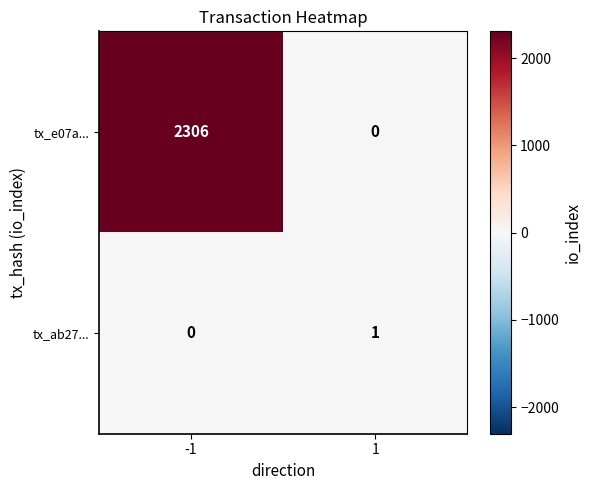

What is the difference between the highest and lowest values at -1?

2306